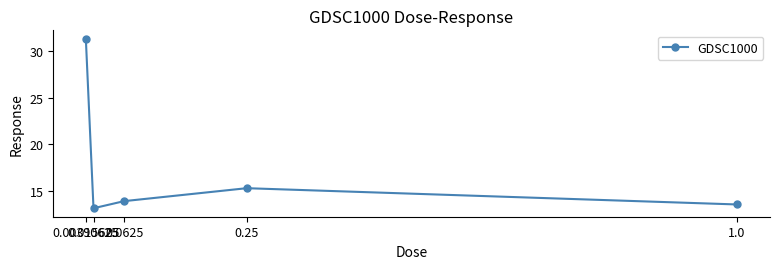

Count the number of categories in the chart.

5